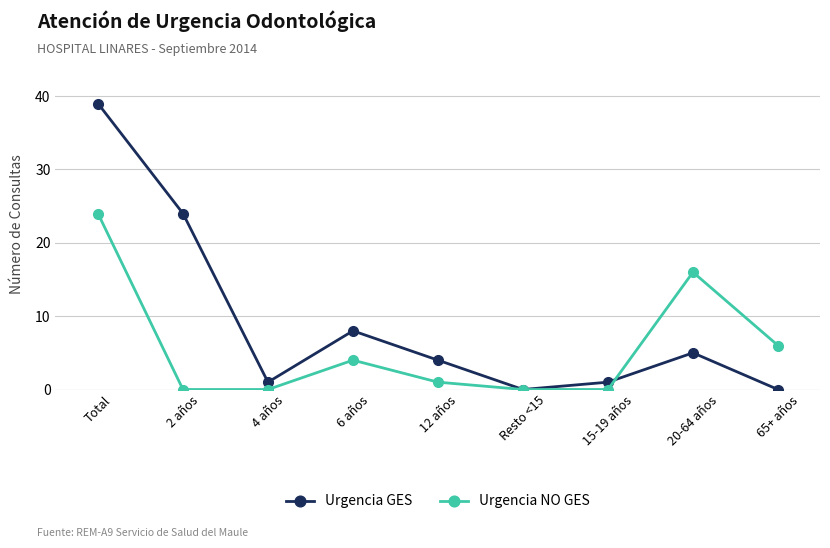

What are all the series names shown in the legend?

Urgencia GES, Urgencia NO GES